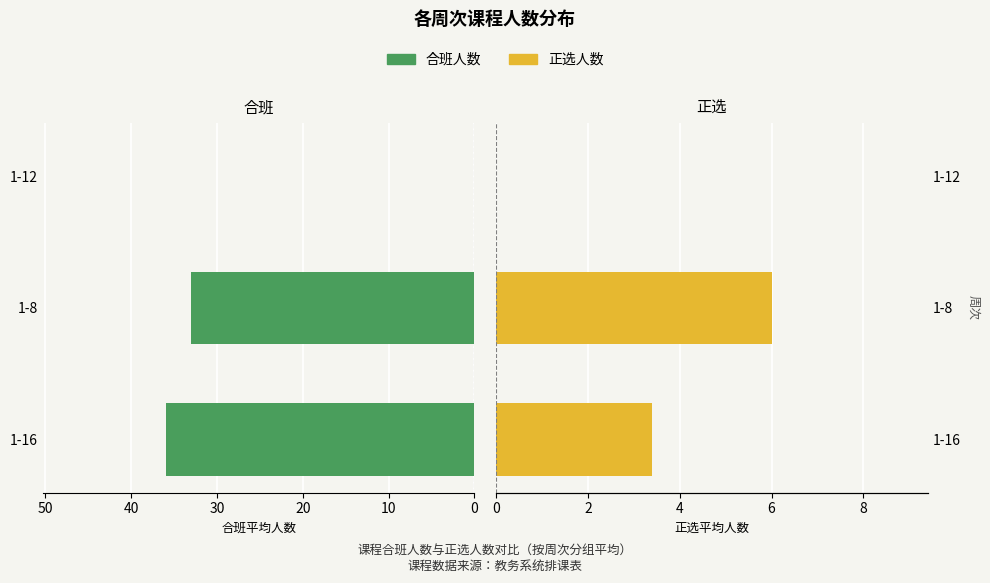

Is it true that 正选人数 equals 2.4 at 1-8?

False